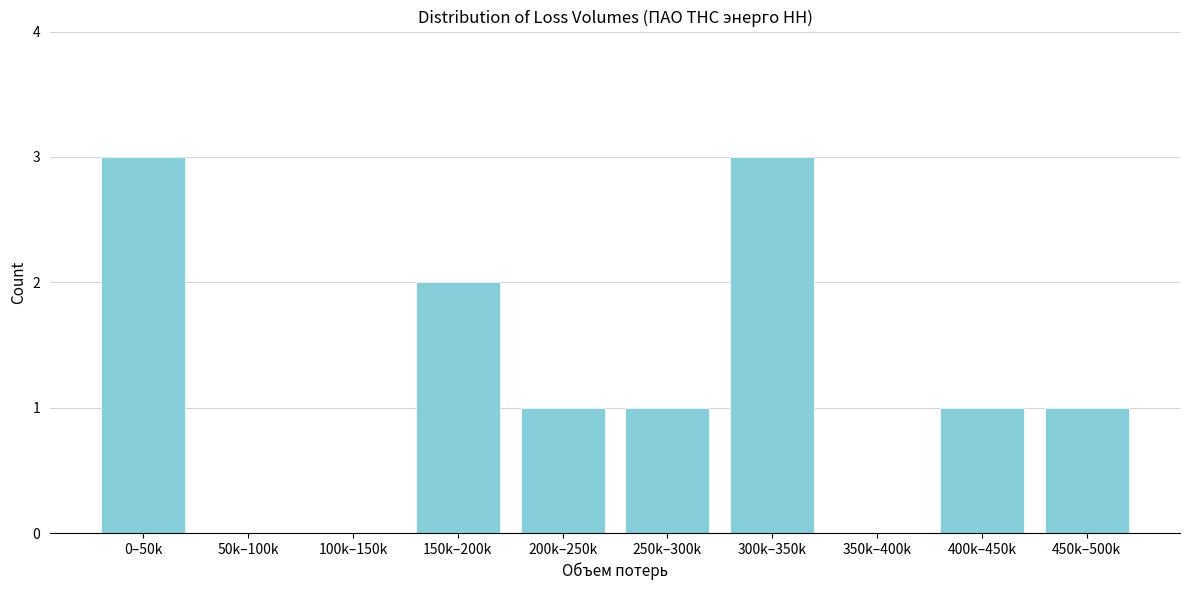

Reading right to left, transcribe all the data shown in this chart.

450k–500k=1	400k–450k=1	350k–400k=0	300k–350k=3	250k–300k=1	200k–250k=1	150k–200k=2	100k–150k=0	50k–100k=0	0–50k=3